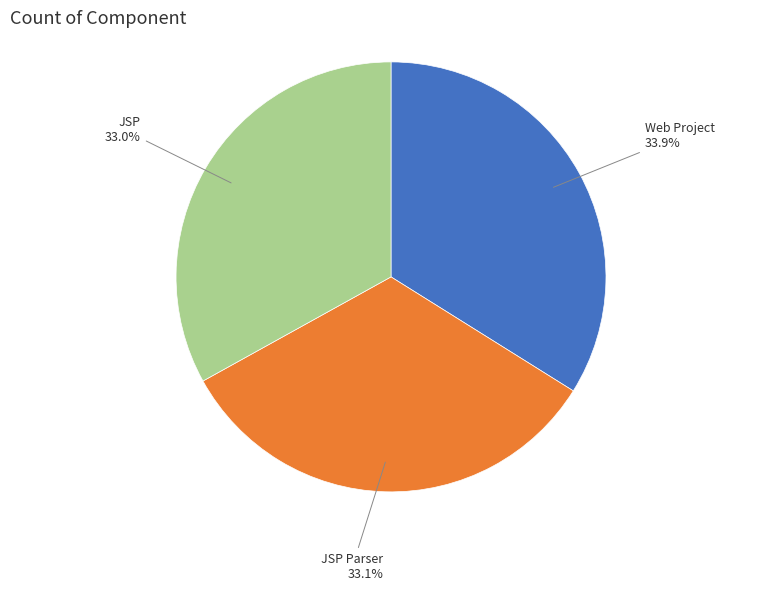

Which slice is the largest?

Web Project